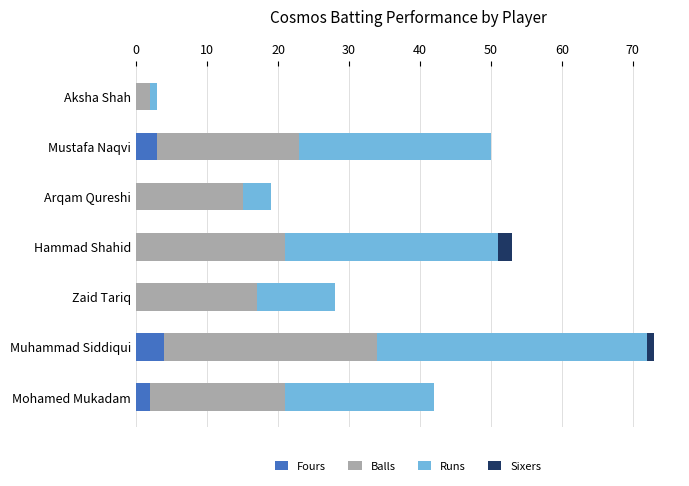

What is the maximum value for Fours?

4